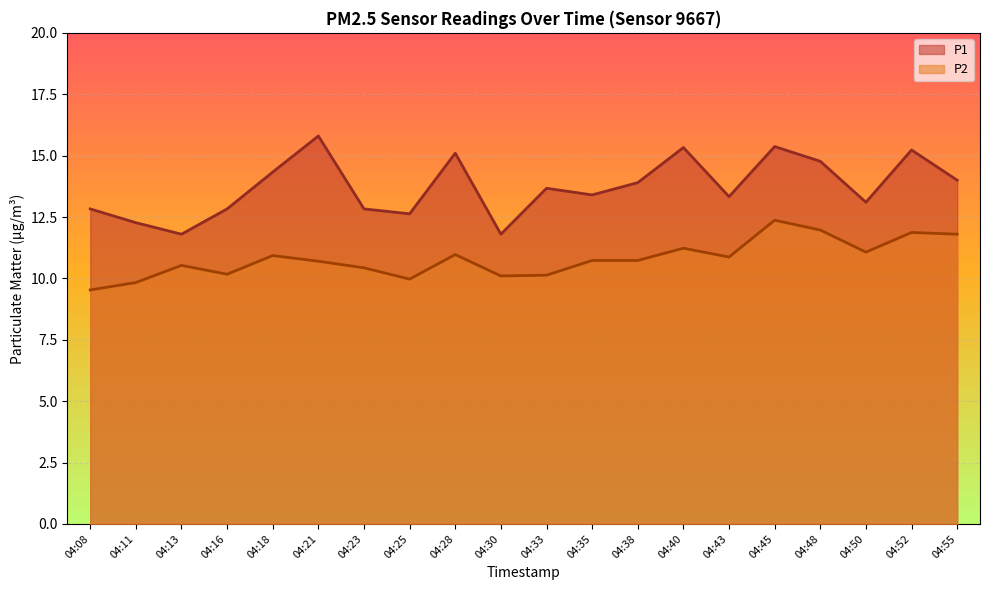

True or false: P1 and P2 intersect in this chart.

False